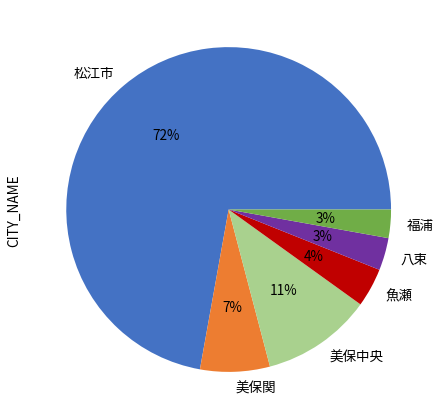

How many slices are in this pie chart?

6